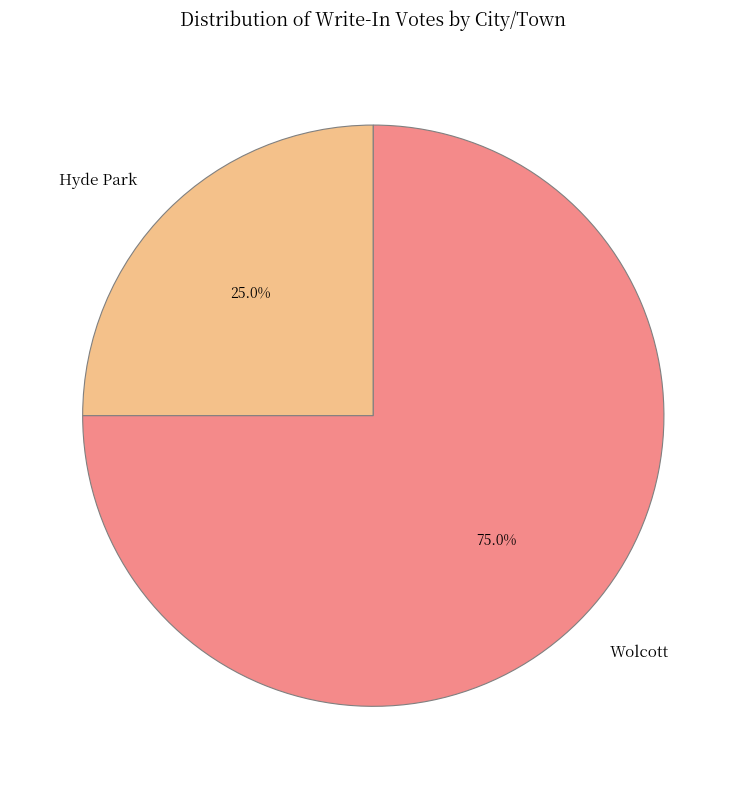

What is the ratio of the value at Wolcott to the value at Hyde Park?

3.0